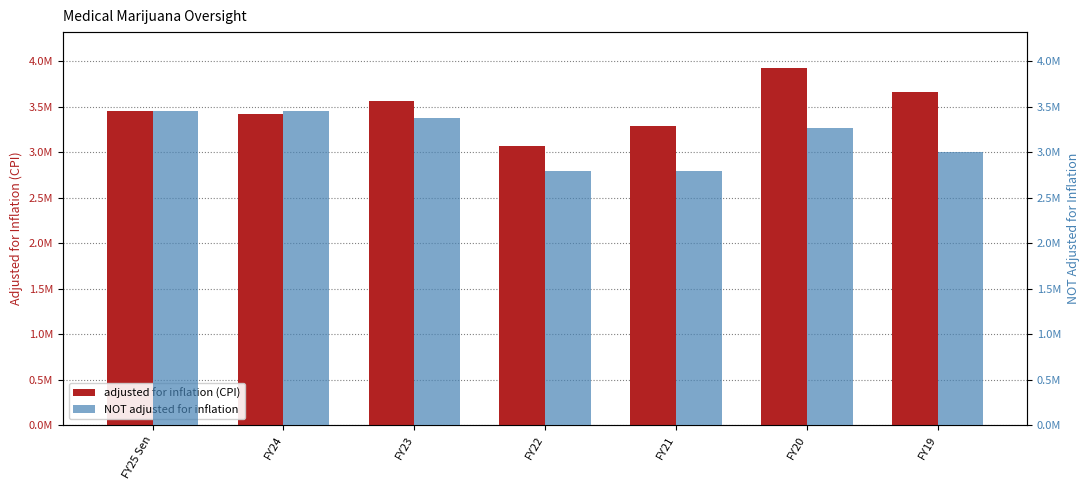

What is the average value of the NOT adjusted for inflation series?

3163755